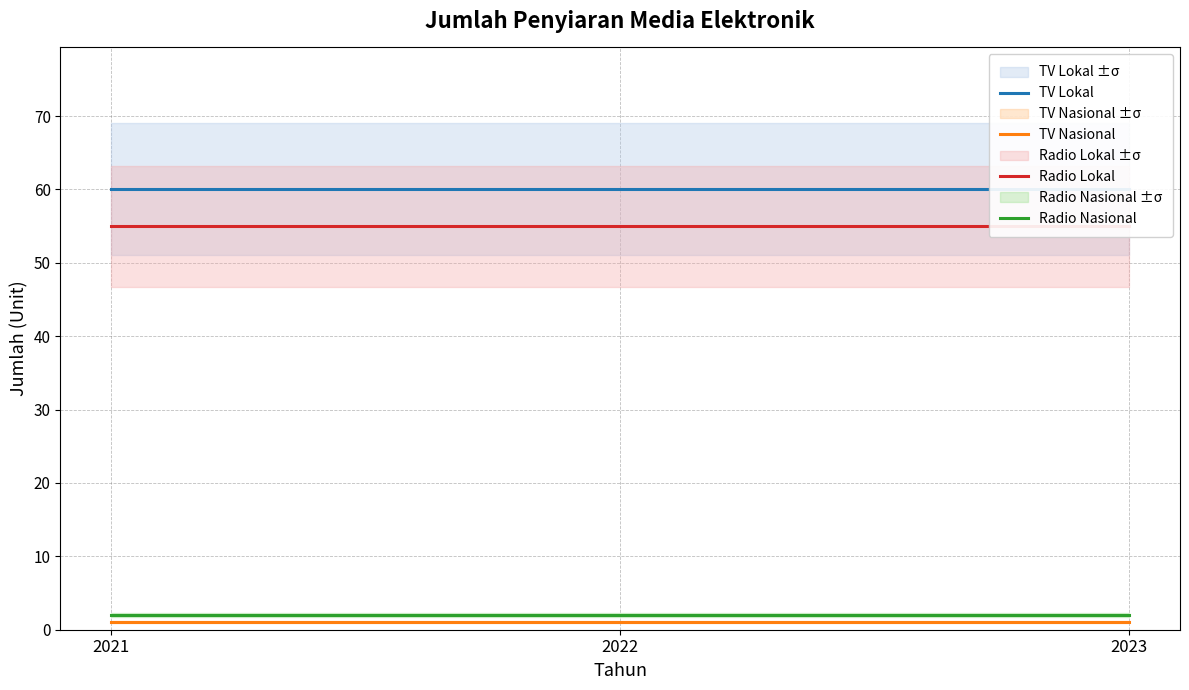

At which label does TV Lokal reach its peak?

2021